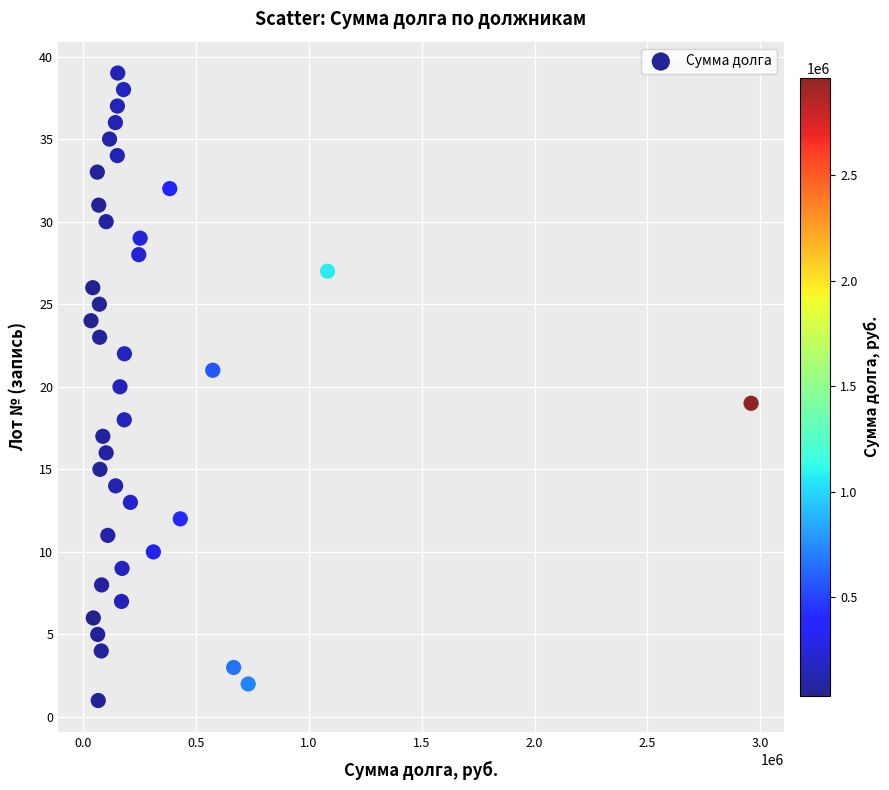

What is the range of Y values (max minus min)?

38